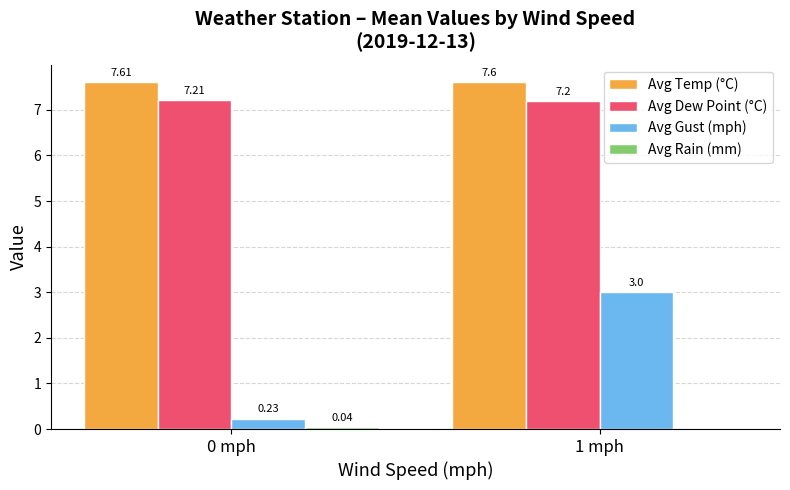

At which category is the sum across all series the highest?

1 mph